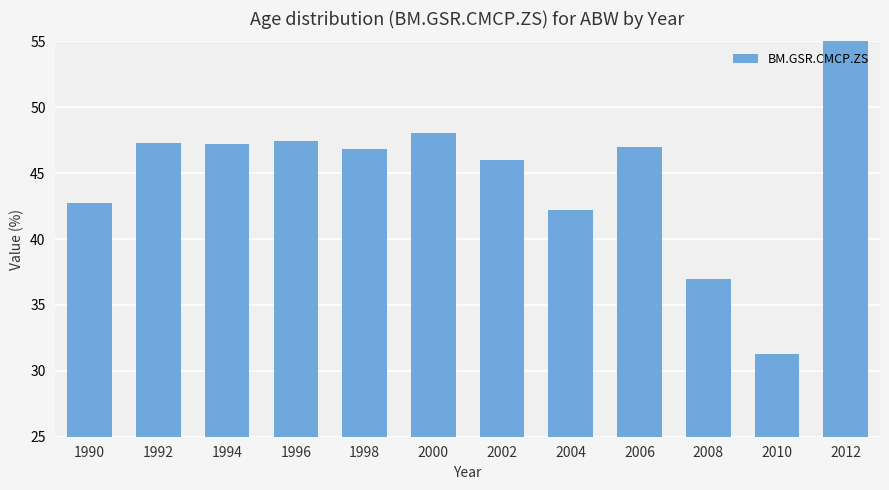

List the labels in order of value, smallest first.

2010, 2008, 2004, 1990, 2002, 1998, 2006, 1994, 1992, 1996, 2000, 2012